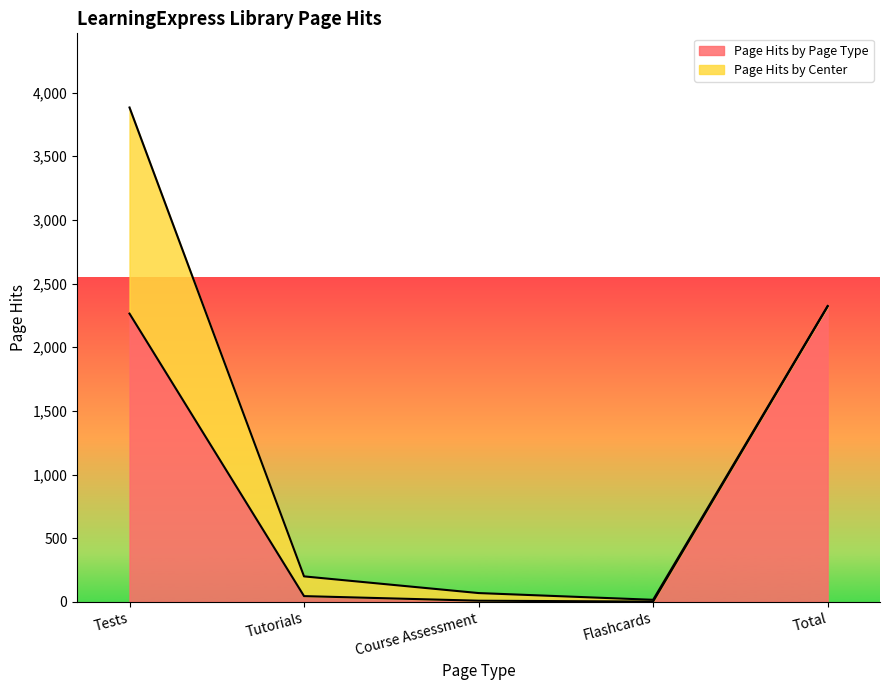

What is the difference between the second highest and second lowest values?

2255